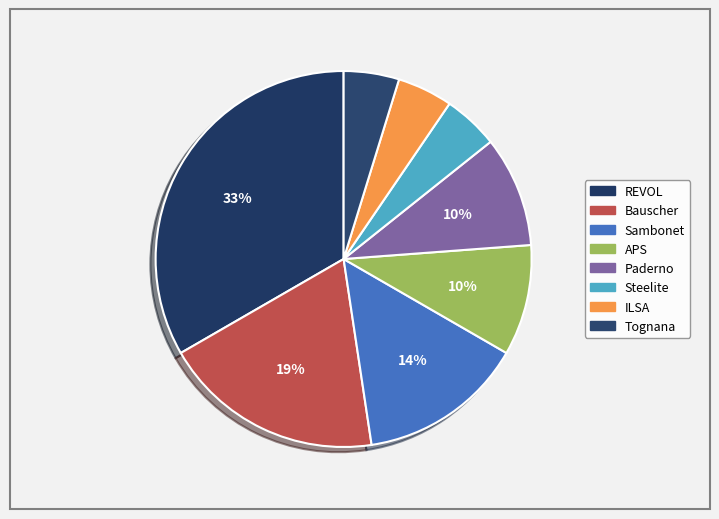

To the nearest percent, what is the average slice percentage?

12%